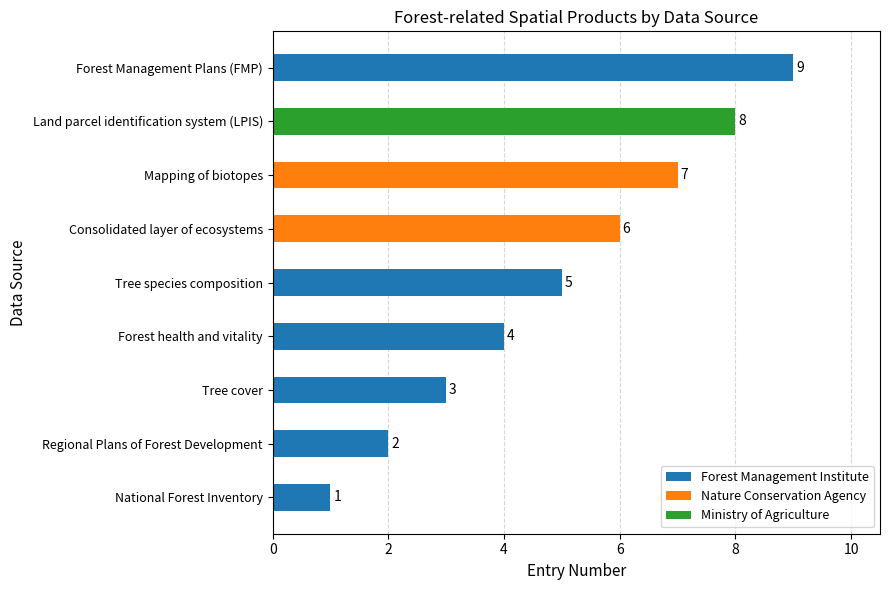

What is the minimum value shown in the chart?

1